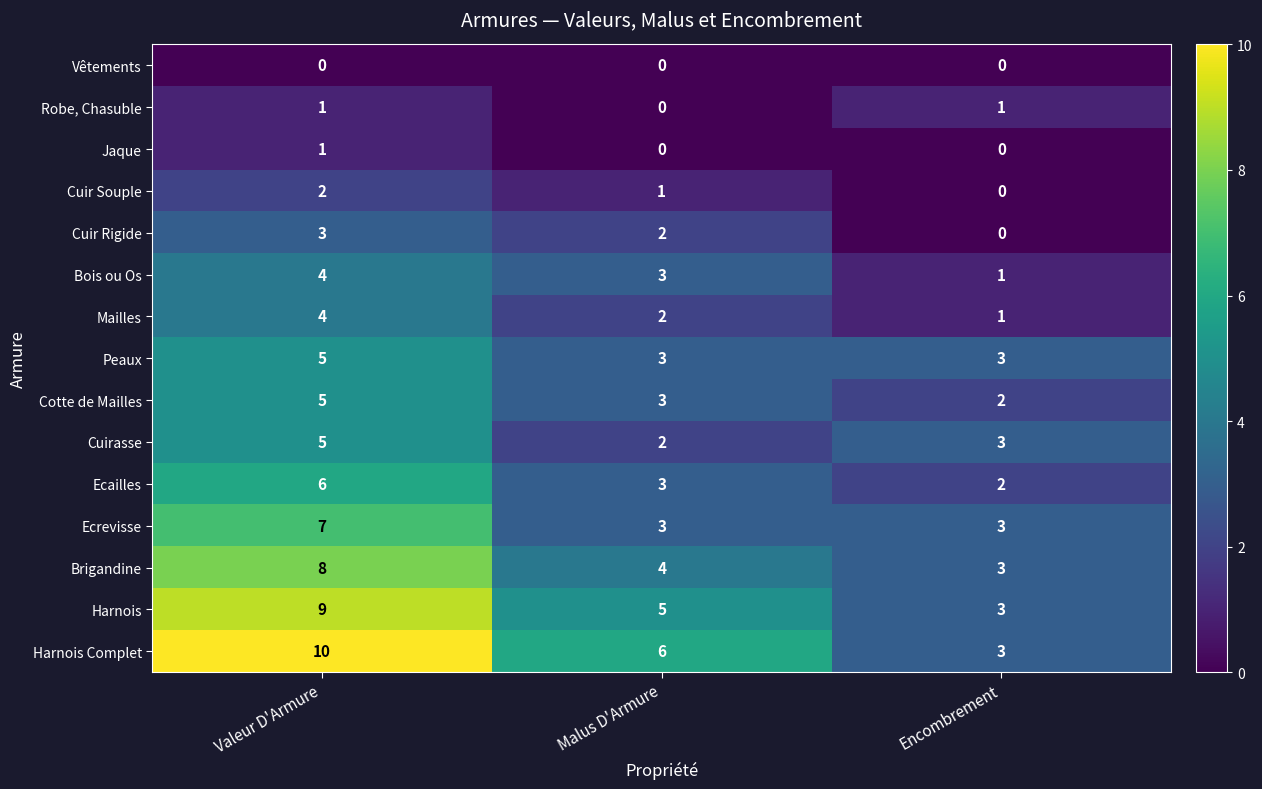

What is the spread (max minus min) of values at Valeur D'Armure?

10